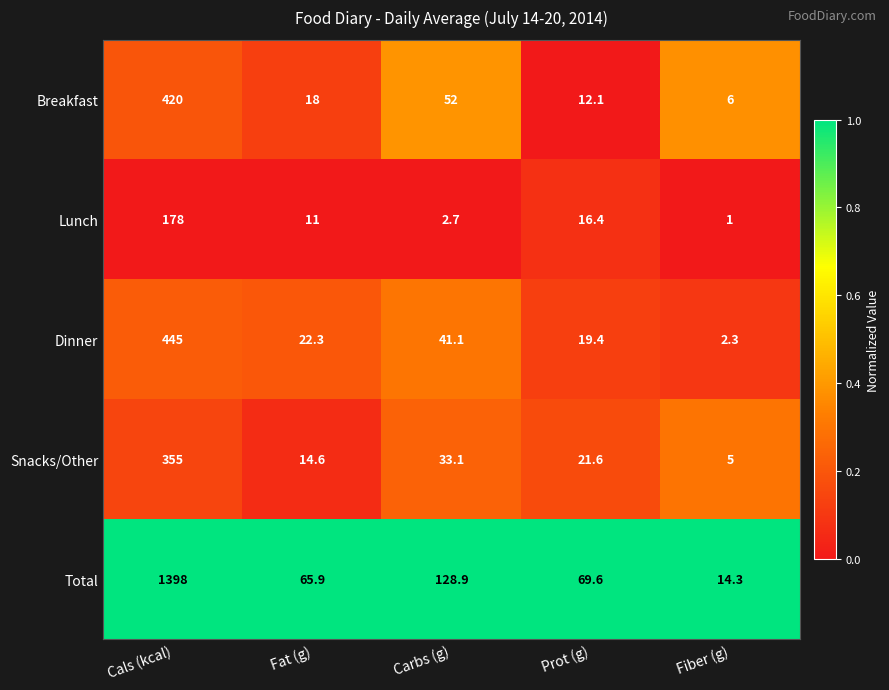

Reading right to left, list all the values displayed in this chart.

Breakfast: 6.0	12.1	52.0	18.0	420.0
Lunch: 1.0	16.4	2.7	11.0	178.0
Dinner: 2.3	19.4	41.1	22.3	445.0
Snacks/Other: 5.0	21.6	33.1	14.6	355.0
Total: 14.3	69.6	128.9	65.9	1398.0